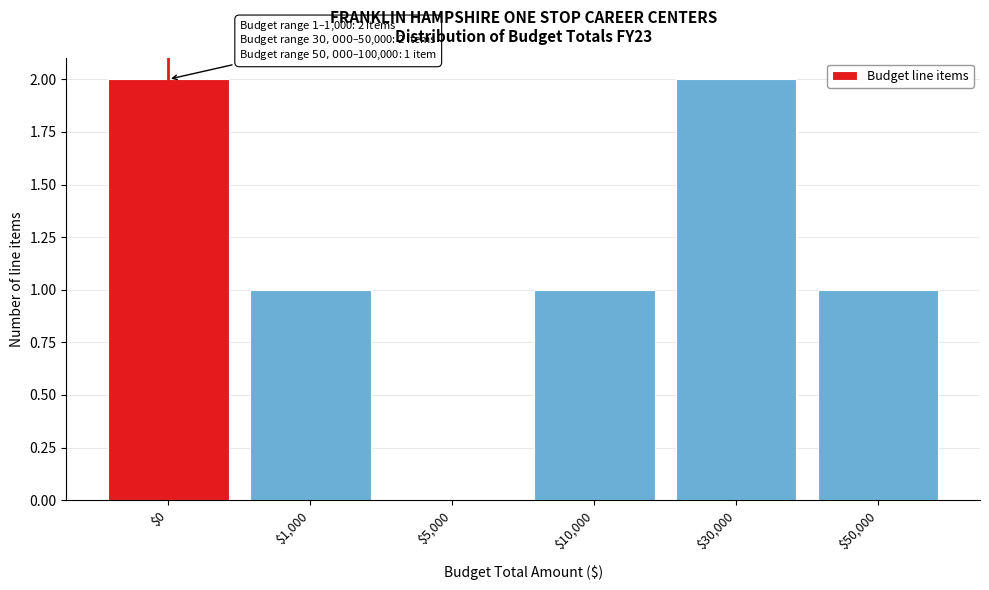

Is it true that the value at $0 is 3?

False